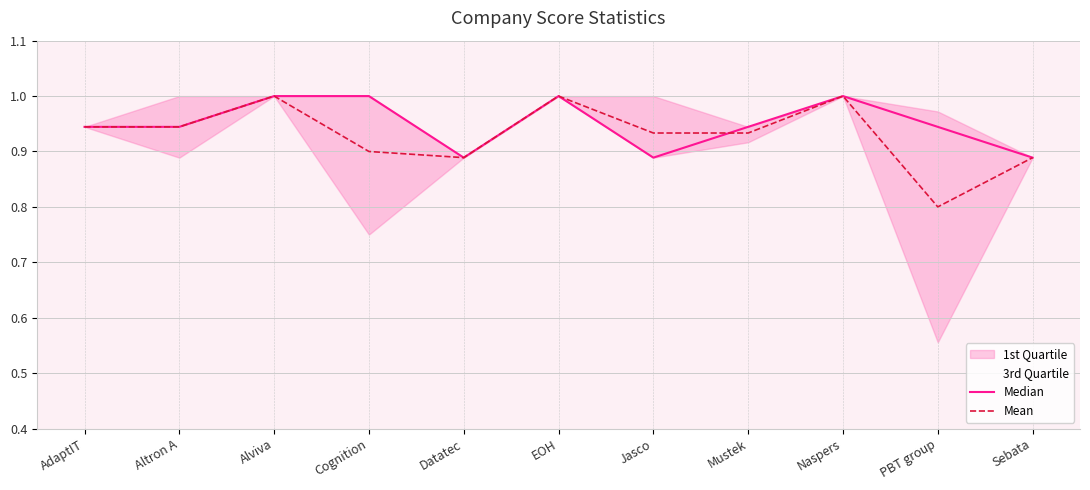

True or false: Median has a value of 1.0 at EOH.

True